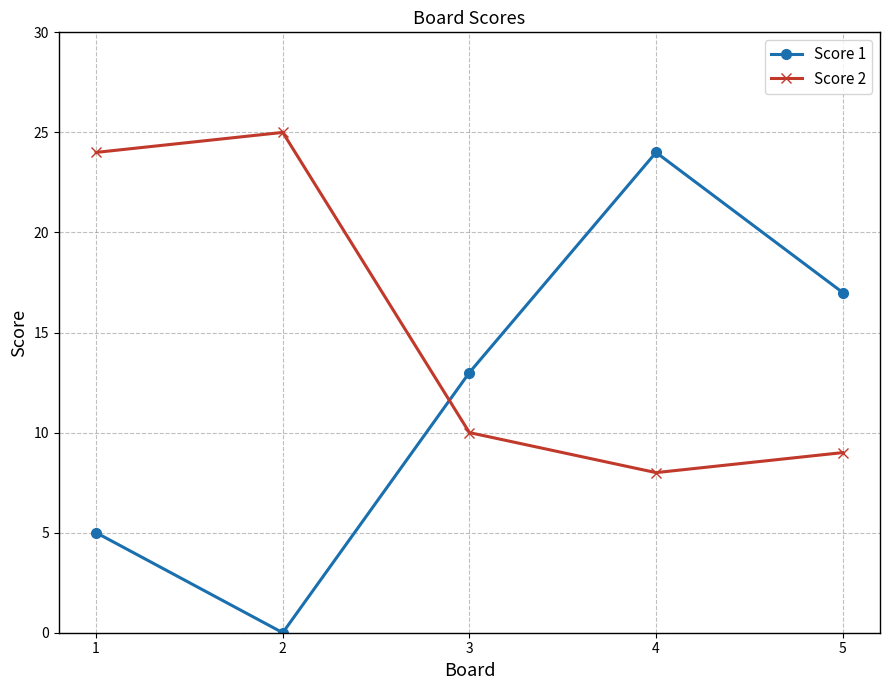

List the series in order of their overall mean, highest first.

Score 2, Score 1